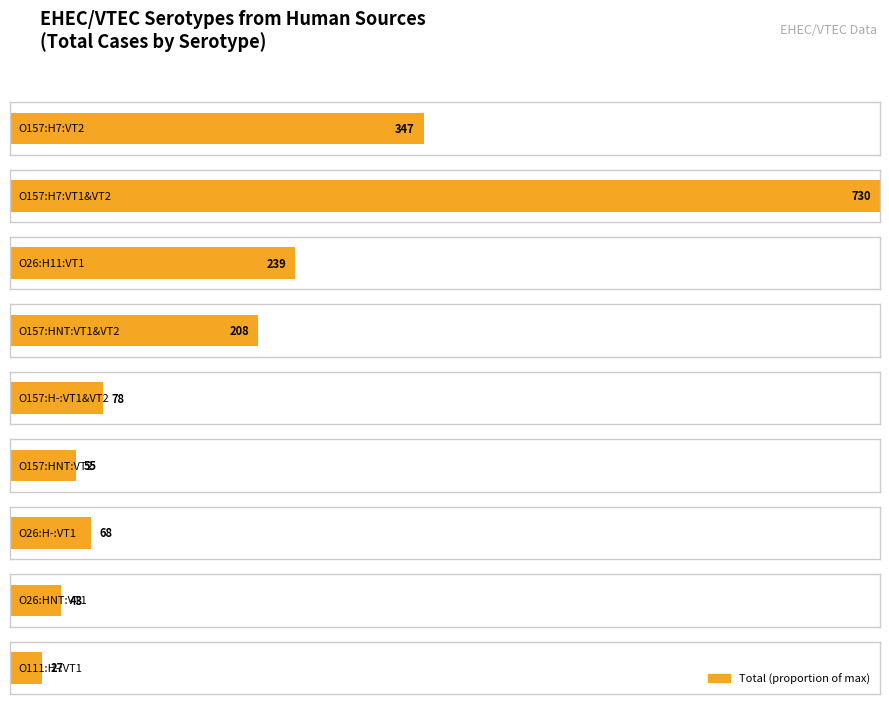

How many categories are shown in the chart?

9